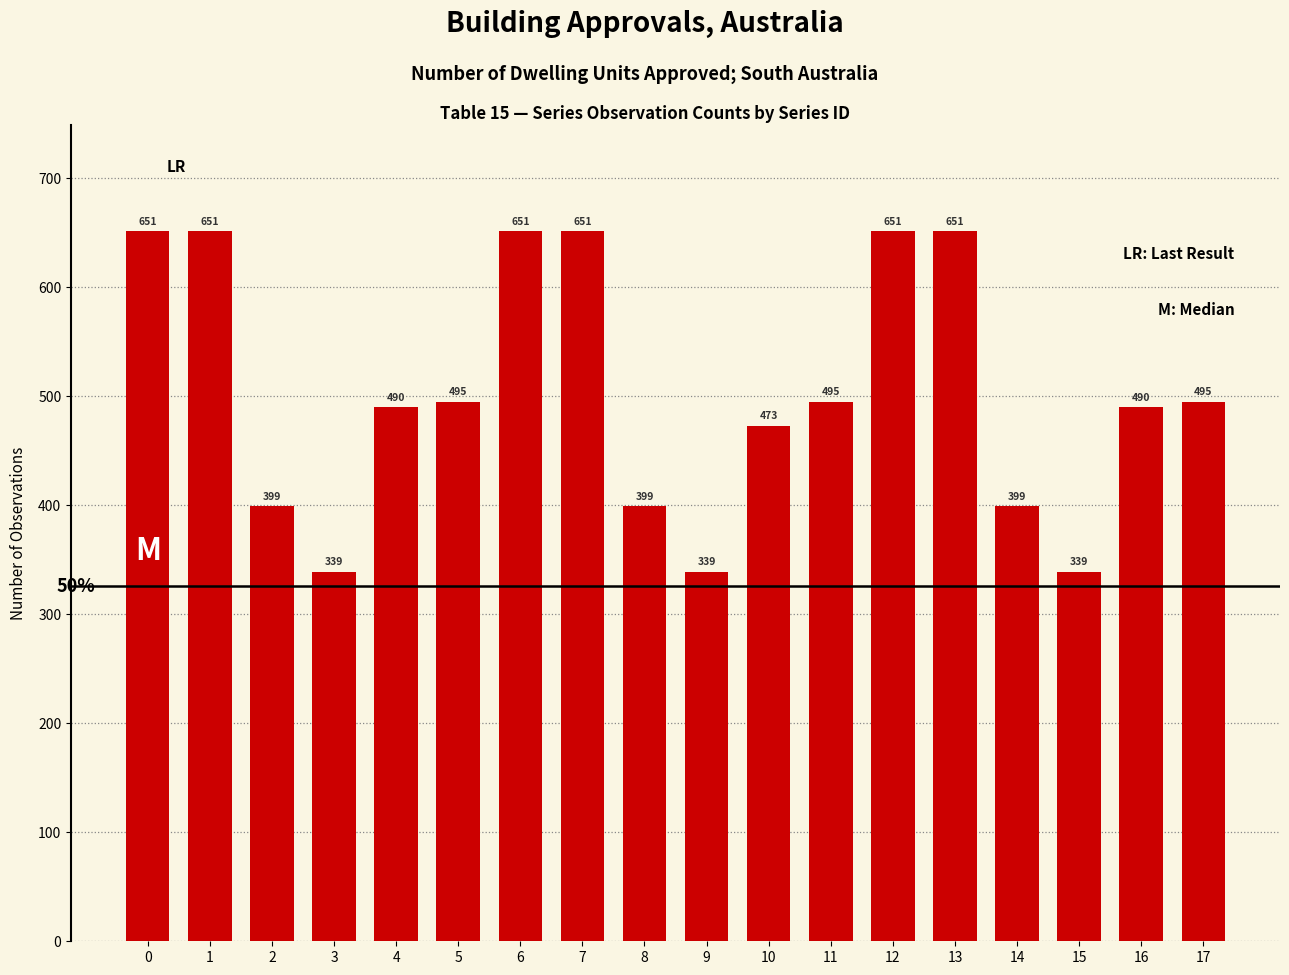

What is the greatest value displayed?

651